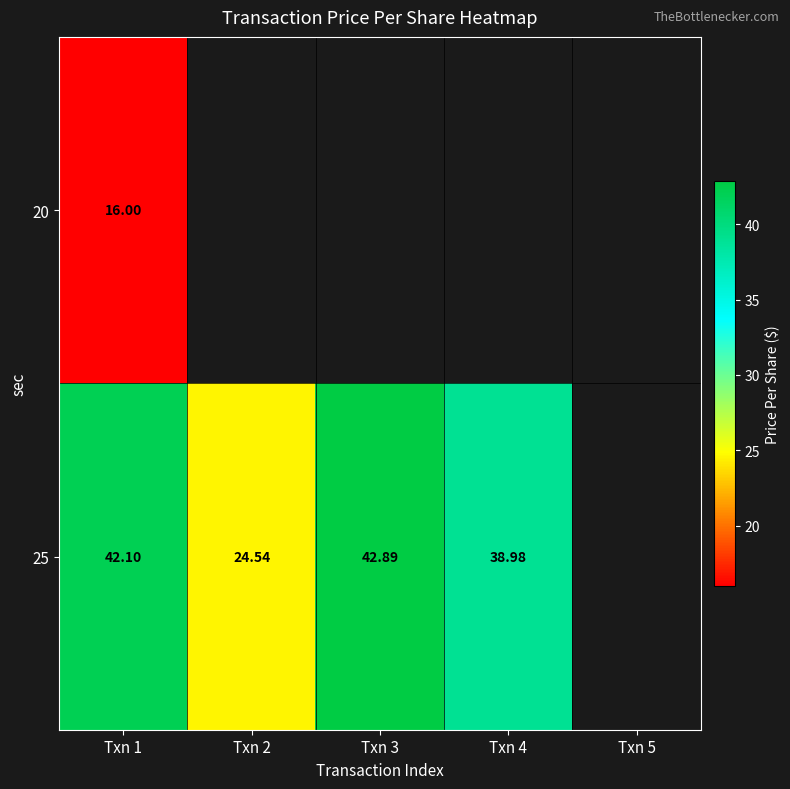

Is the value of 20 at Txn 4 greater than the value of 25 at Txn 2?

No